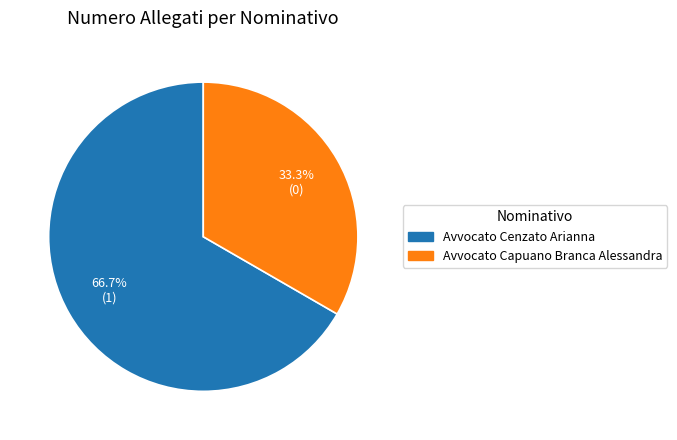

What portion of the pie excludes Avvocato Cenzato Arianna?

33.3%